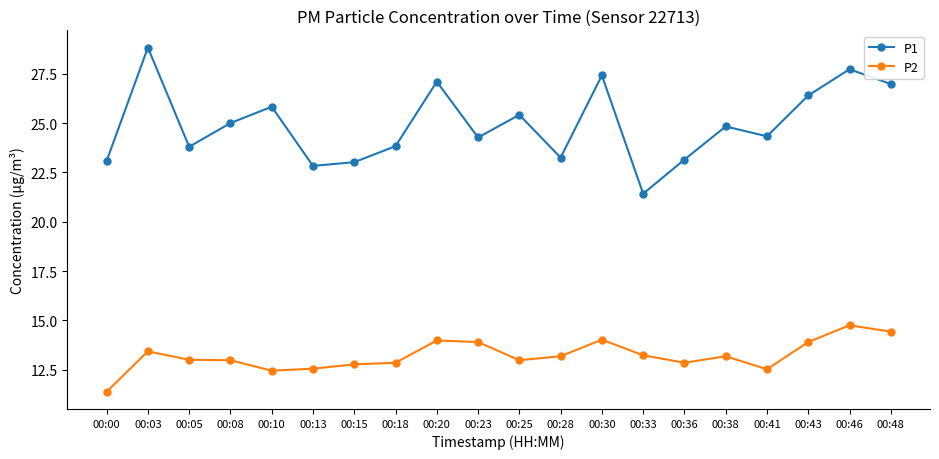

At which label is P1 closest to 25?

00:08